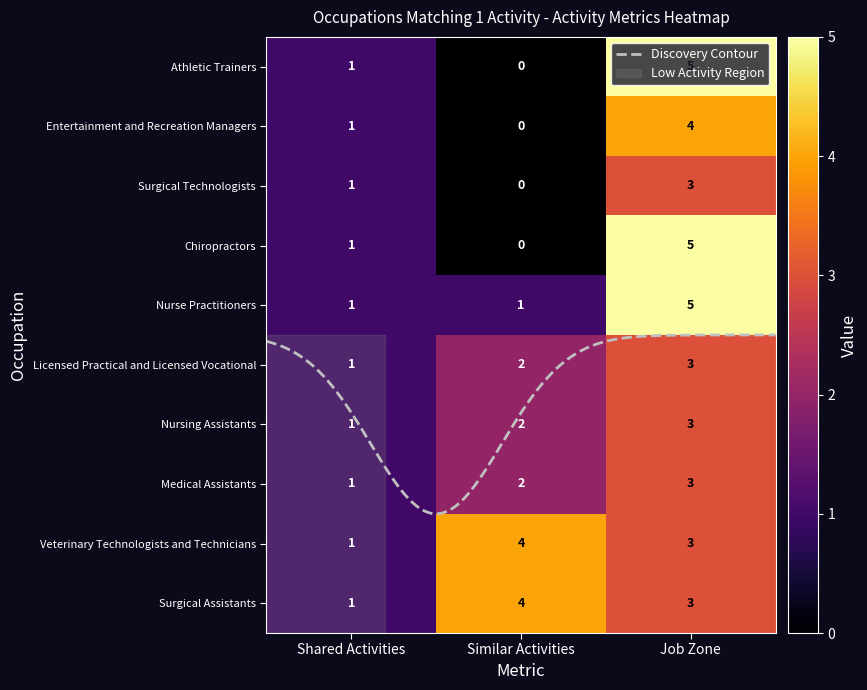

How many series are shown in this chart?

10